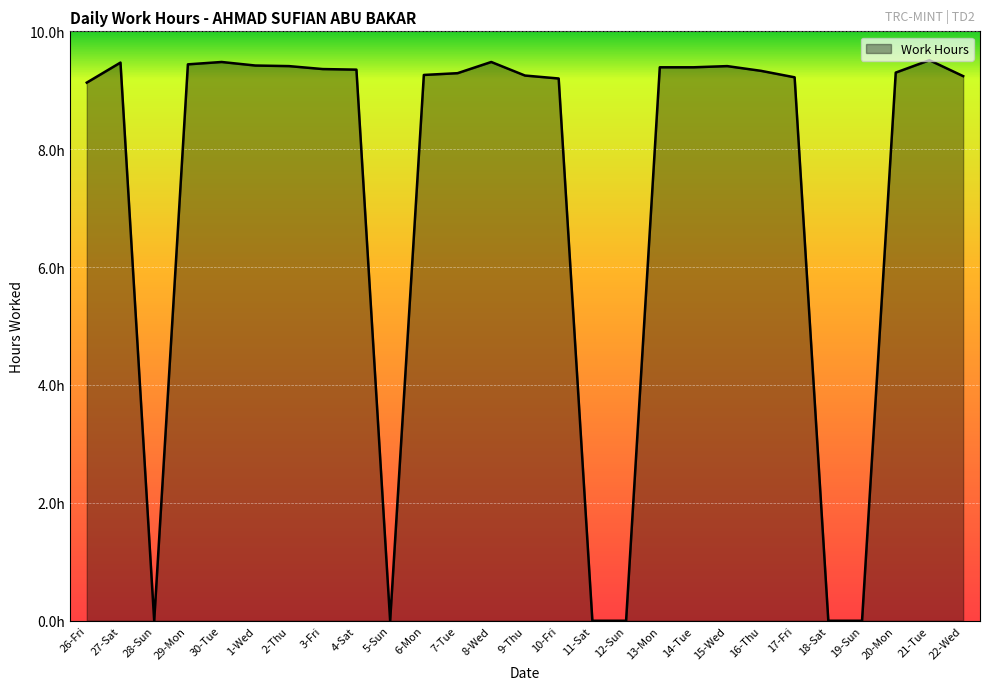

What position from the left is 3-Fri?

8